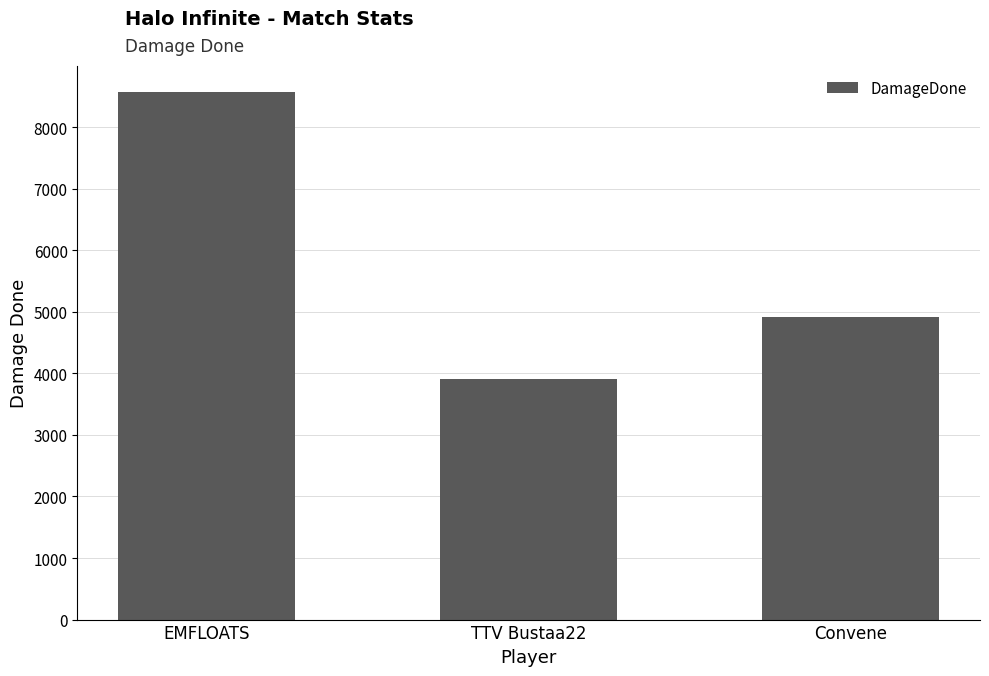

What is the smallest value displayed?

3904